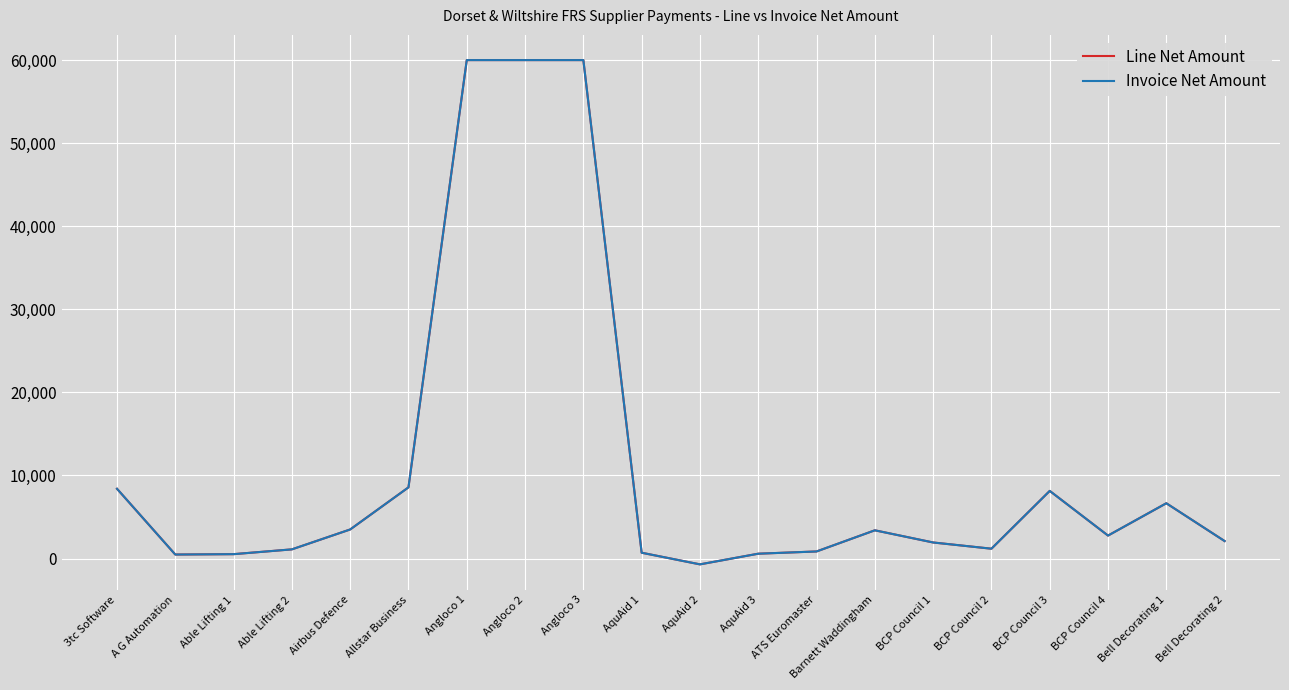

What is the difference between the maximum and minimum values in the Line Net Amount series?

60695.0